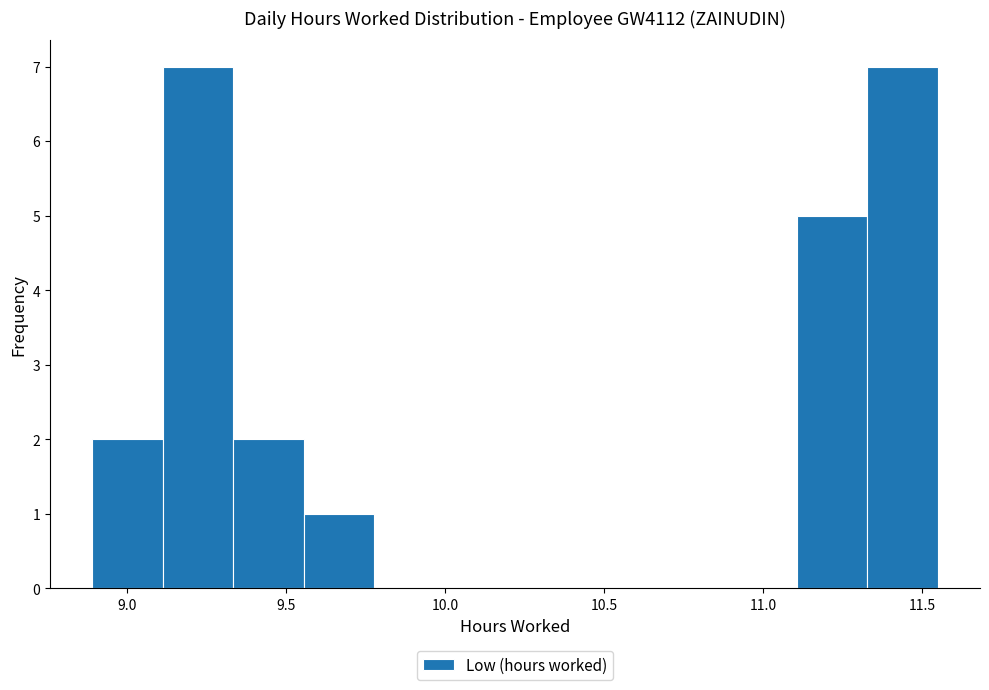

What is the height of the bar covering 8.90 to 9.10 on the x-axis? Neither the bar edges nor the heights are printed on the chart, so give them approximately, as read against the axes.

2